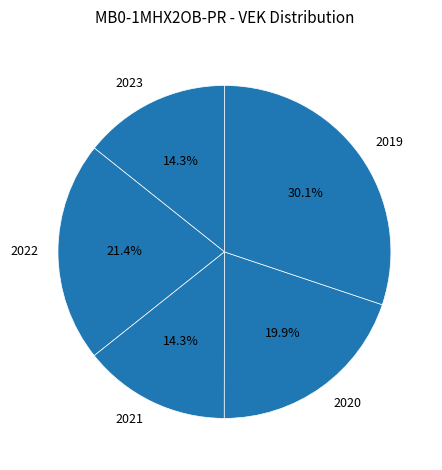

To the nearest percent, what is the difference between the largest and smallest slice percentages?

16%